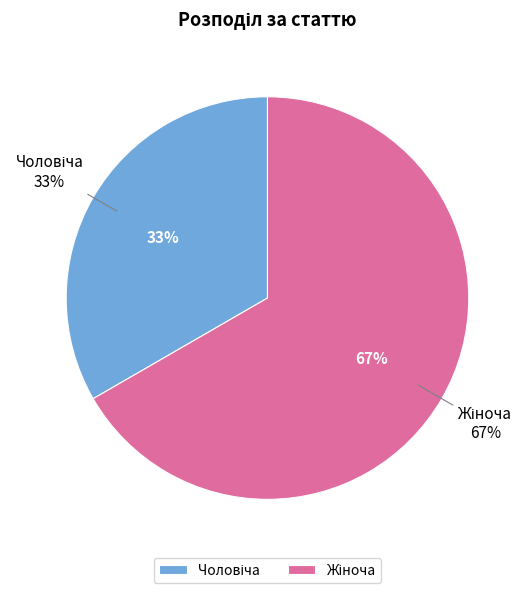

Is it true that Жіноча is 78% of the pie?

False